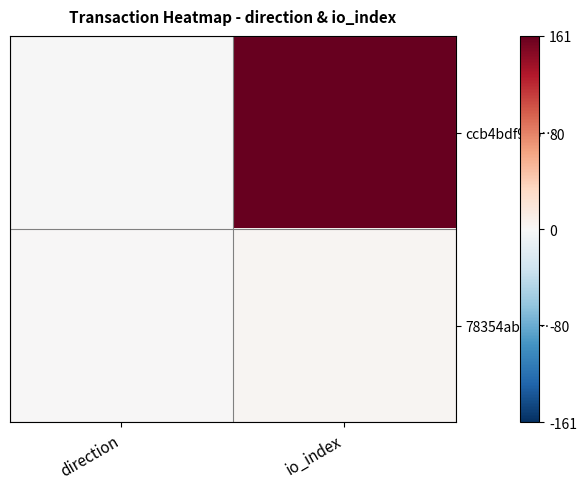

What is the total value across all series at io_index?

164